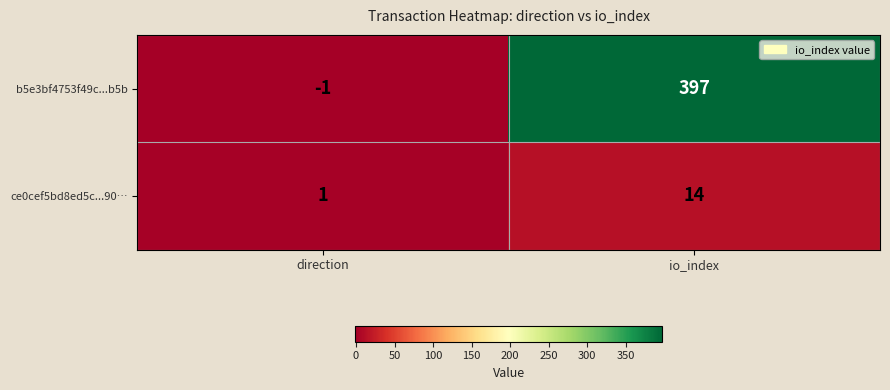

The value of b5e3bf4753f49c...b5b at io_index is 397. True or false?

True